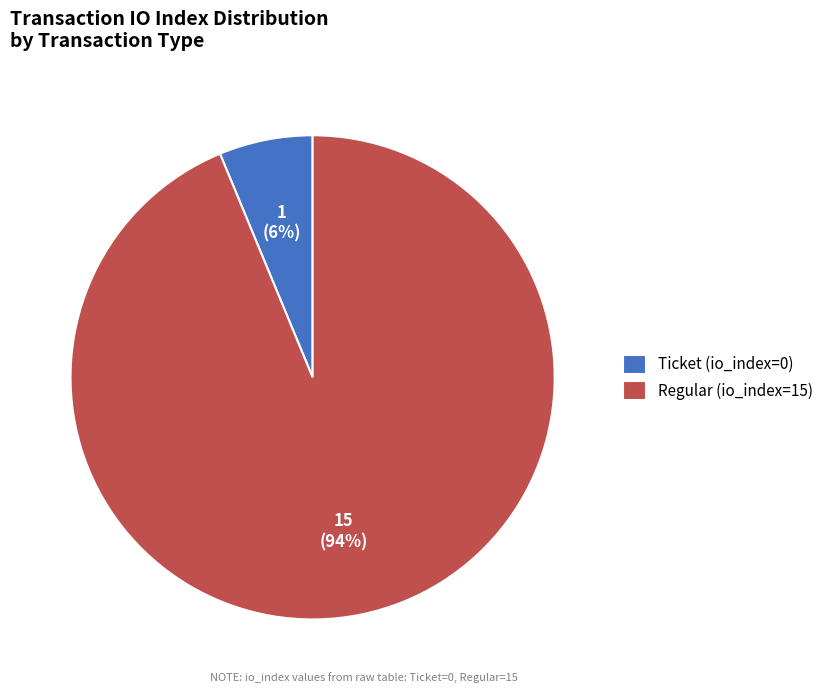

True or false: Regular (io_index=15) accounts for 85% of the total.

False